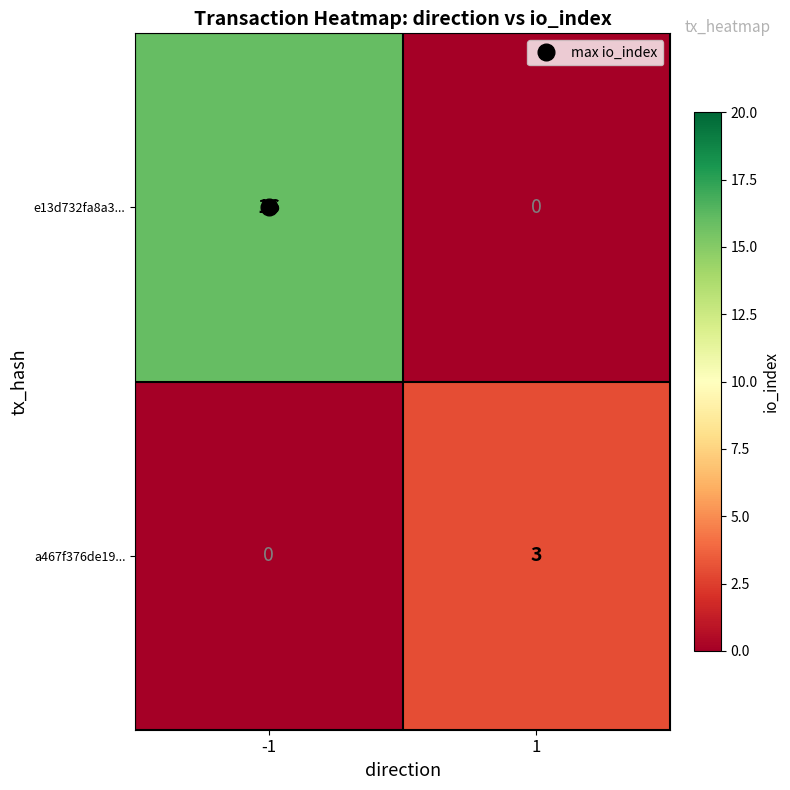

Between -1 and 1, which series saw the biggest shift?

e13d732fa8a3...